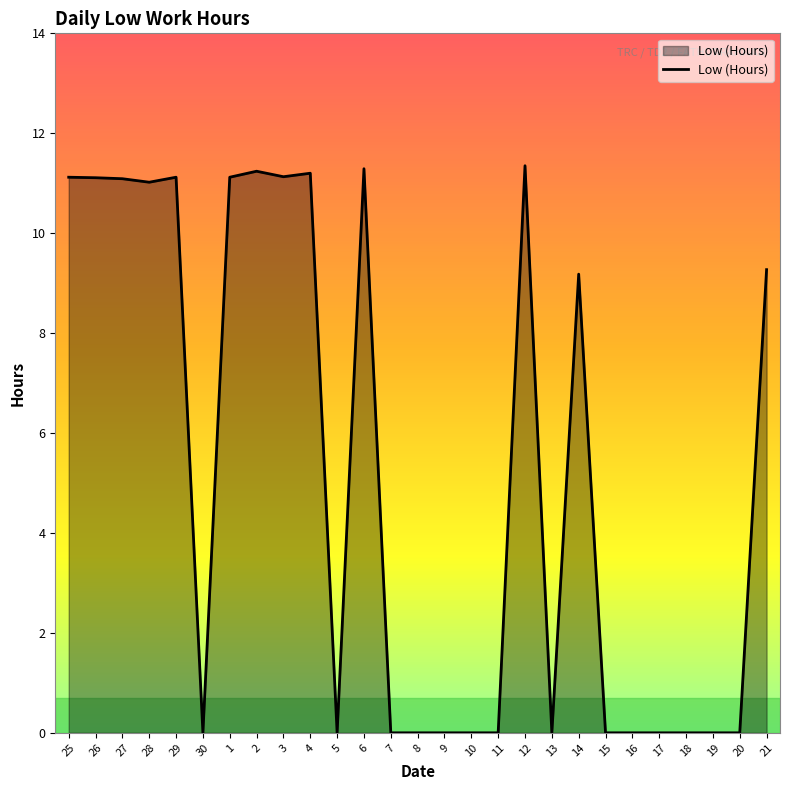

Approximately how many times larger is the value at 28 compared to 25?

1.0